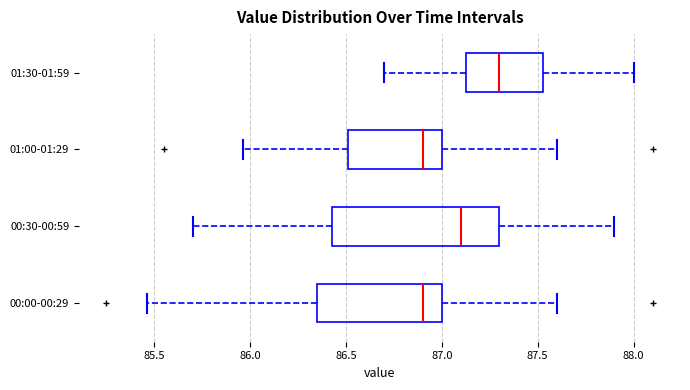

Where does the left whisker of the box for 00:00-00:29 end on the x-axis? The values are not printed on the chart, so give them approximately, as read against the axis.

85.45